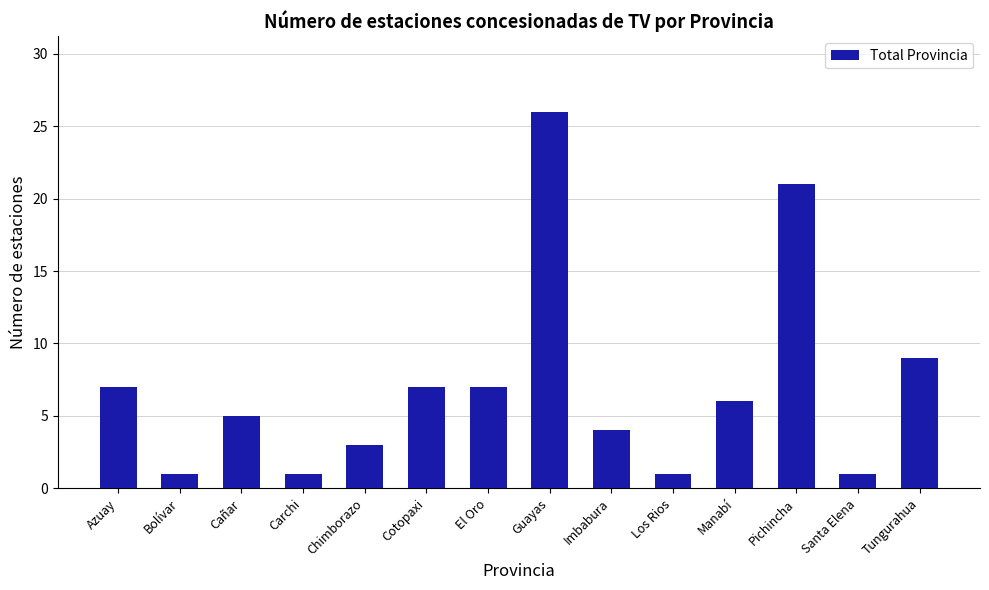

What is the label of the 12th bar from the right?

Cañar